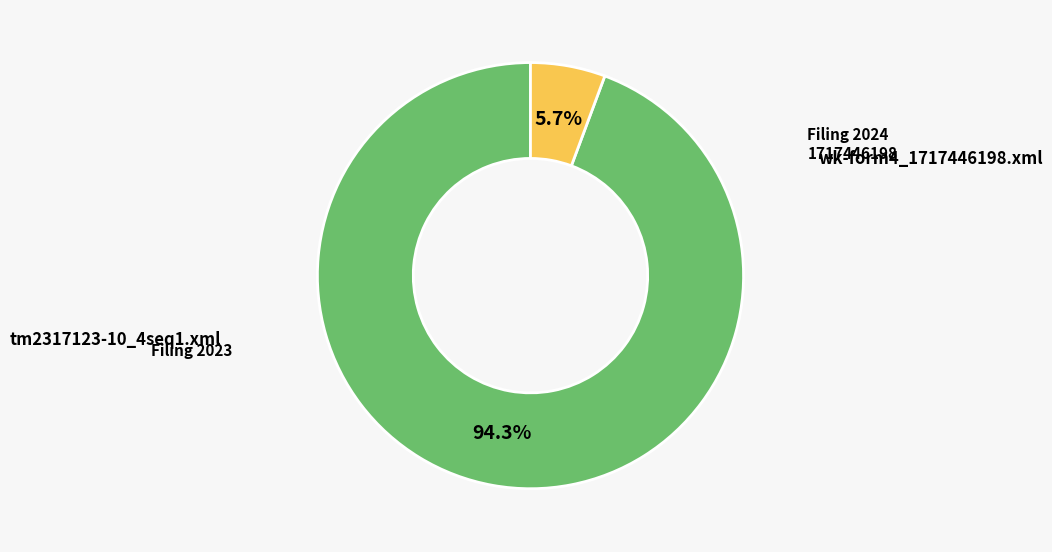

Is there any slice that represents more than half of the pie?

Yes